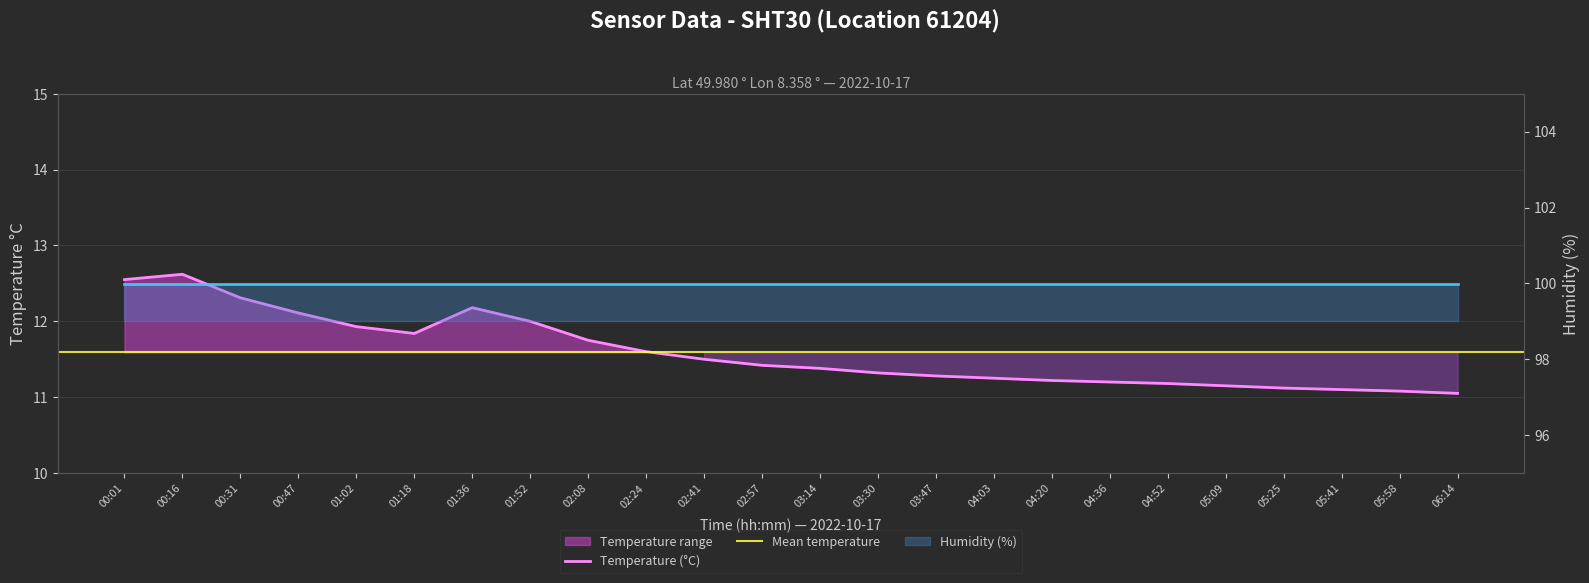

How many data points does each series have?

24